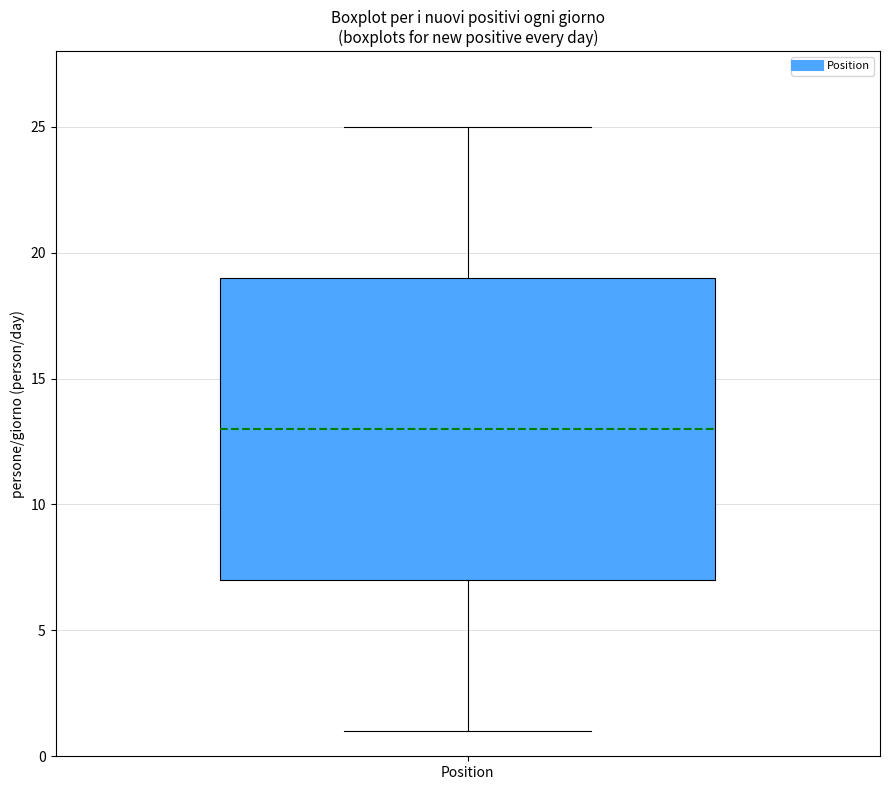

Transcribe this box plot: give where the median line is, the range the box spans, and where the two whiskers end, as read against the y-axis. The values are not printed on the chart, so give them approximately, as read against the axis.

median 13, box 7 to 19, whiskers 1 to 25